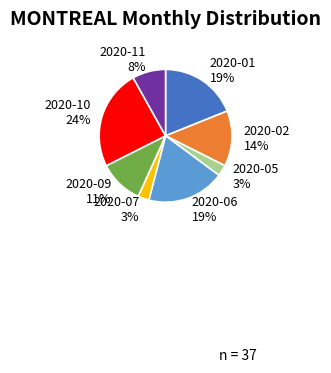

What percentage is the 2020-06 slice, to the nearest percent?

19%